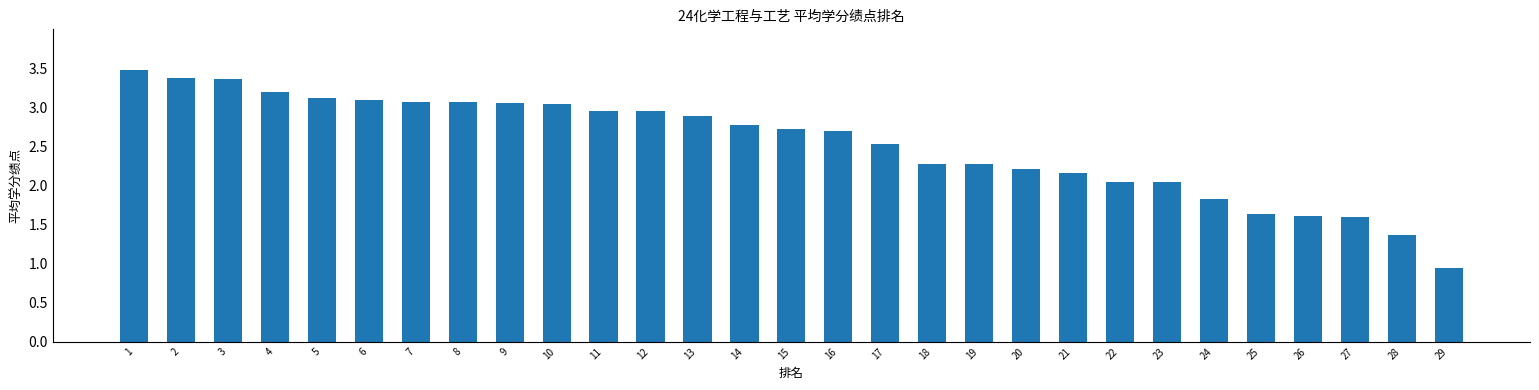

What is the value of the 26th bar from the left?

1.6